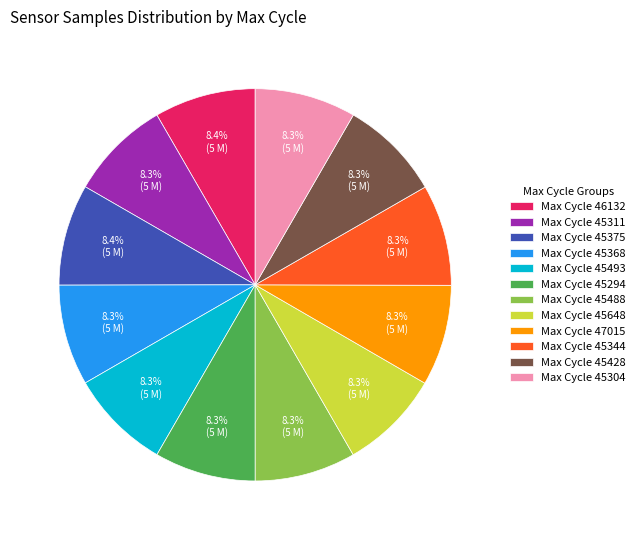

Approximately how many times larger is the value at Max Cycle 45493 compared to Max Cycle 46132?

1.0